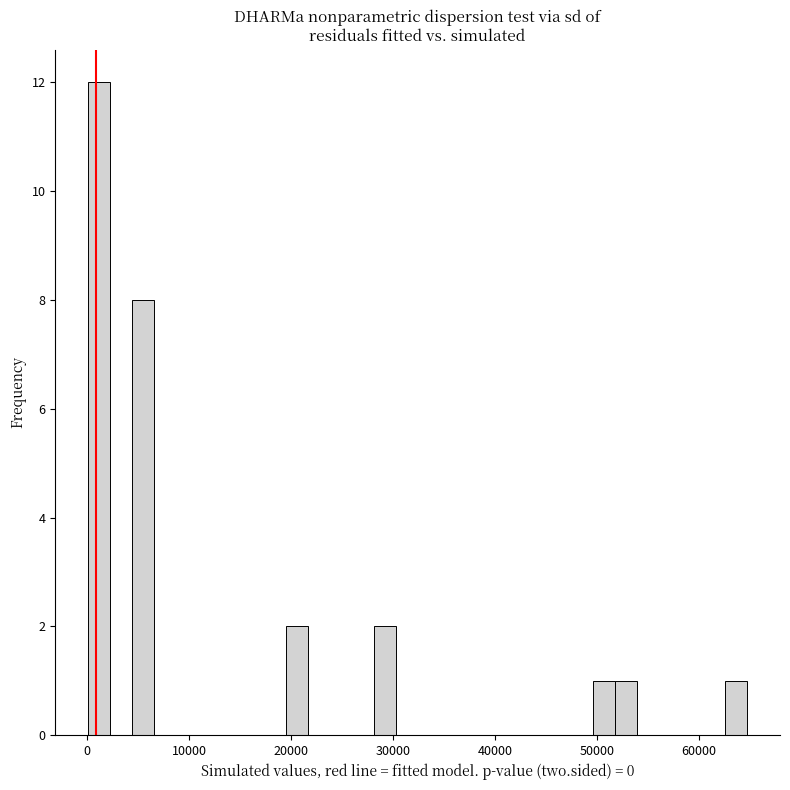

Around what value on the x-axis is the tallest bar? Give the approximate position of its centre, as read against the axis.

1000